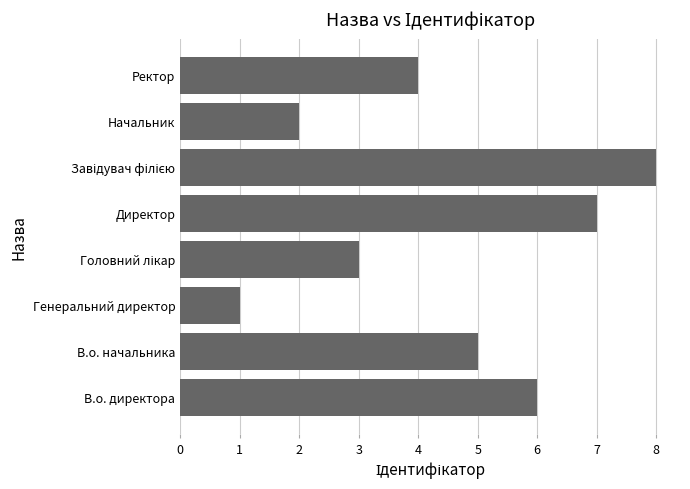

The chart shows a value of 1 at Генеральний директор. True or false?

True